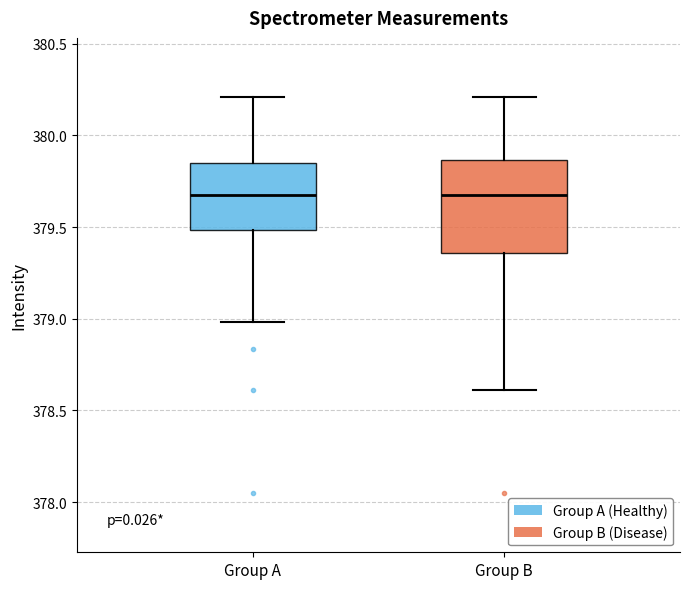

Reading left to right, read every box against the y-axis: the position of its median line, the range the box covers, and the ends of its whiskers. The values are not printed on the chart, so give them approximately, as read against the axis.

Group A: median 379.65, box 379.50 to 379.85, whiskers 379.00 to 380.20
Group B: median 379.65, box 379.35 to 379.85, whiskers 378.60 to 380.20